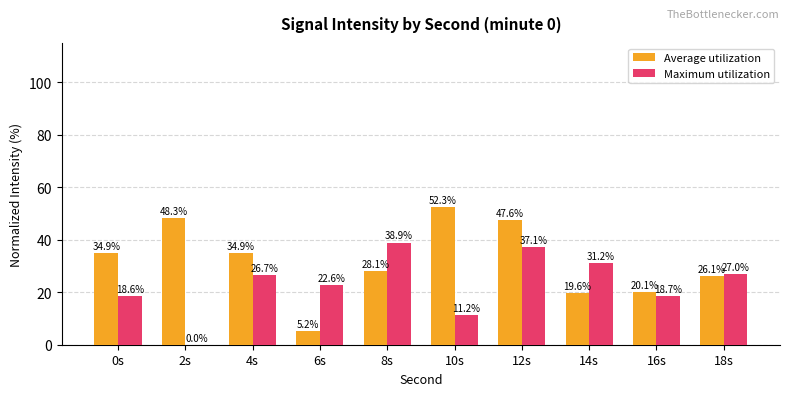

At which label does Maximum utilization first exceed 26?

4s